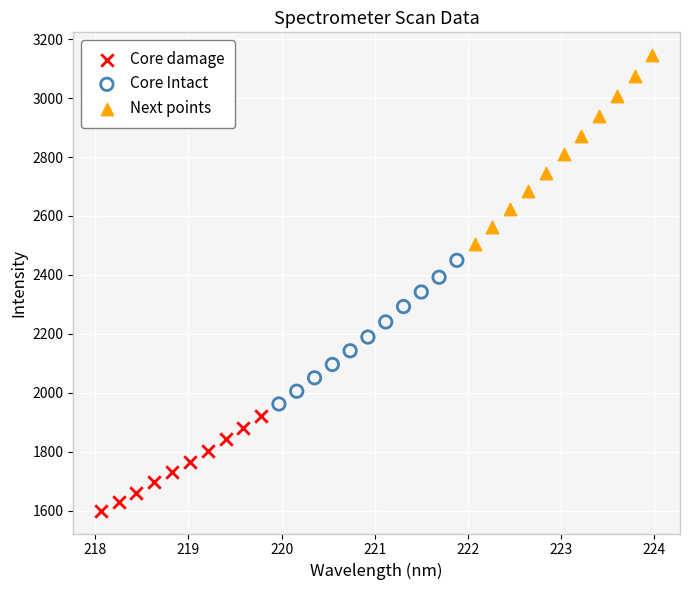

Which series contains the lowest Y value?

Core damage